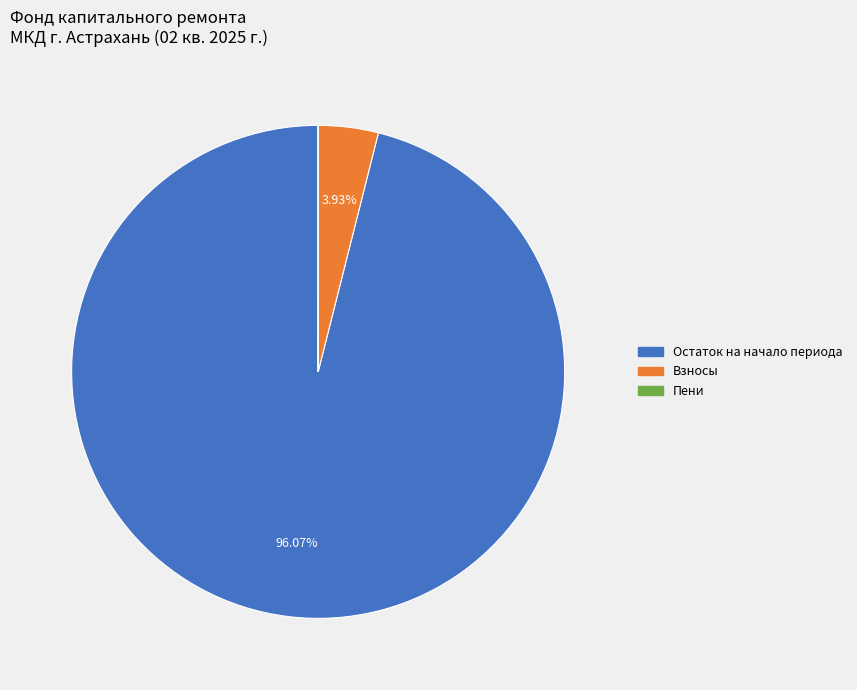

Does any single category account for the majority?

Yes